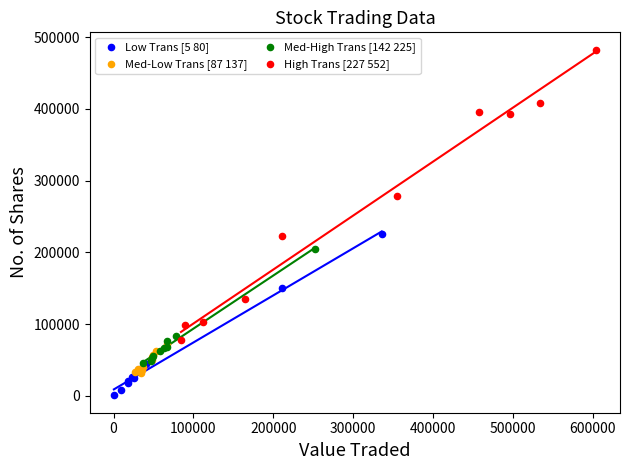

What are all the series names shown in the legend?

Low Trans [5 80], Med-Low Trans [87 137], Med-High Trans [142 225], High Trans [227 552]